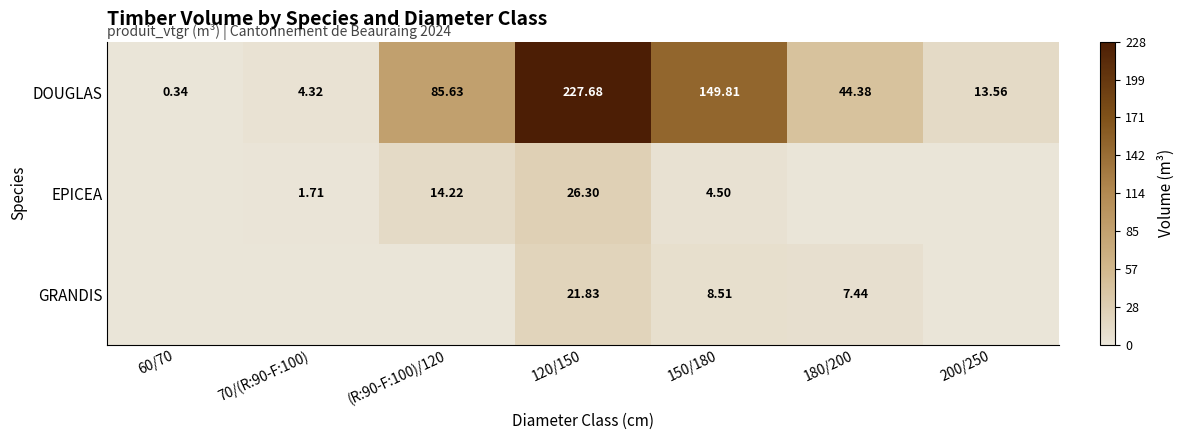

Is the value of DOUGLAS at 200/250 greater than the value of GRANDIS at 150/180?

Yes